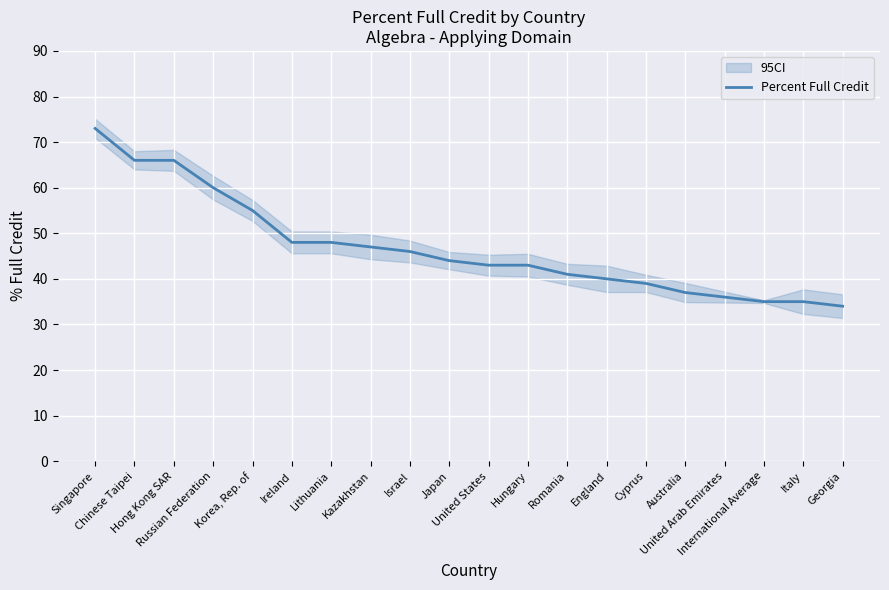

What is the greatest value displayed?

73